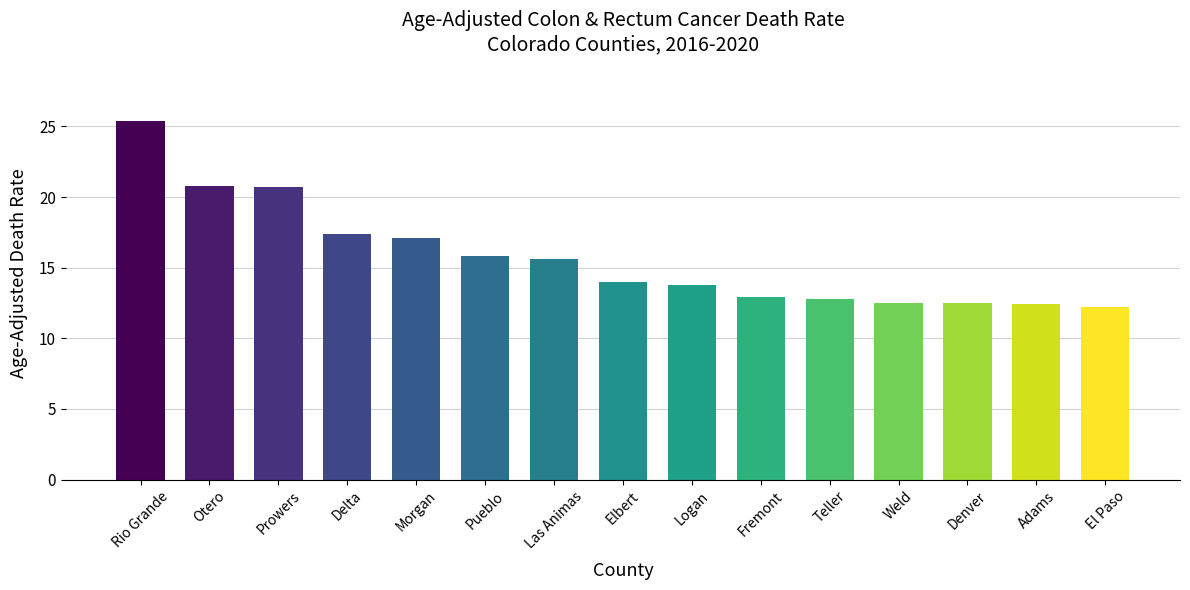

Which category has the highest value across all series?

Rio Grande